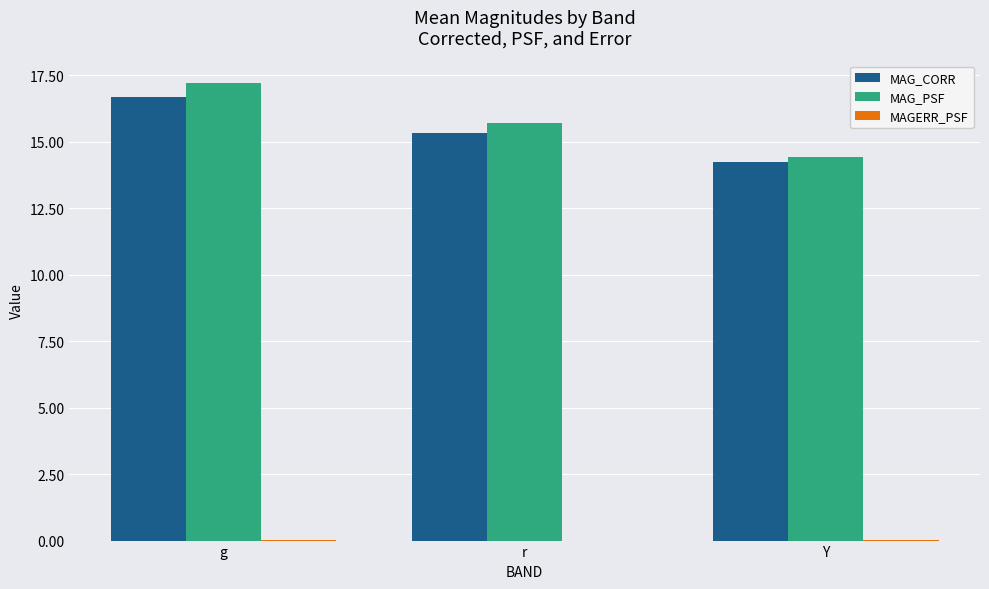

The value of MAG_CORR at g is 9.5. True or false?

False